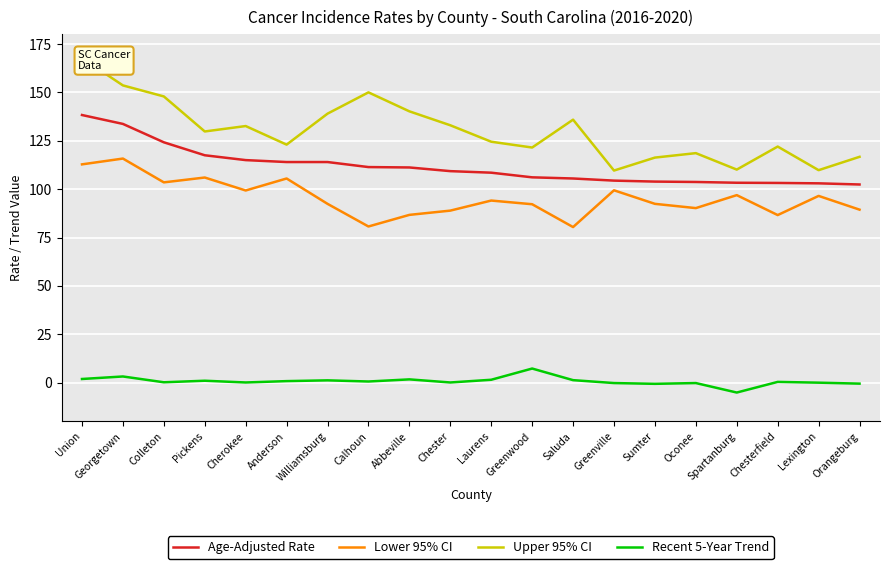

At which label is Recent 5-Year Trend closest to 1?

Pickens